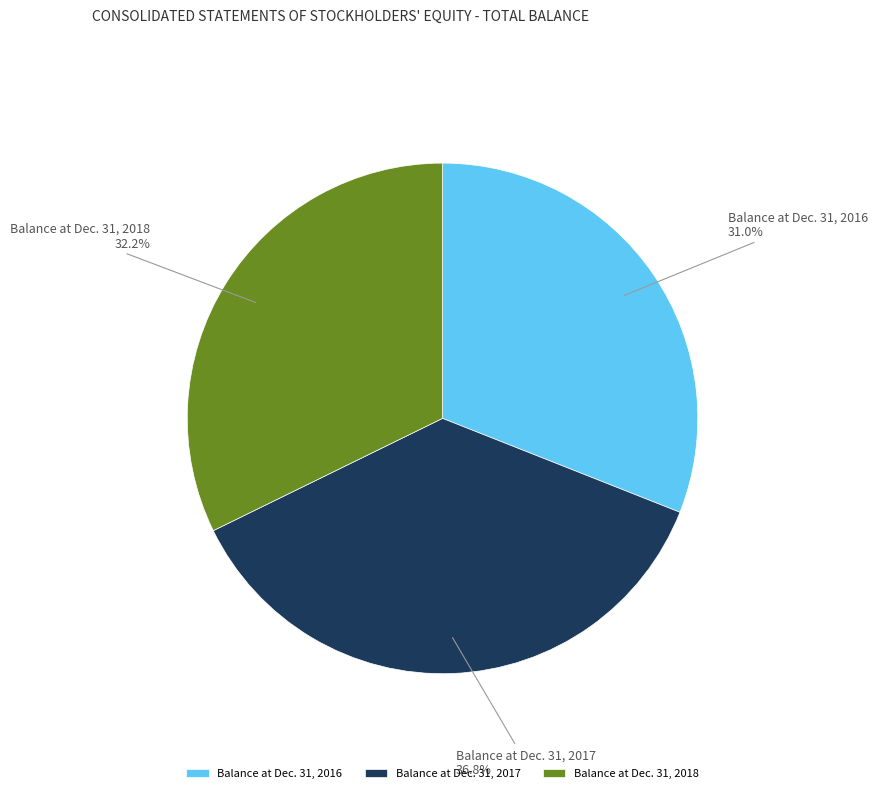

What percentage is the Balance at Dec. 31, 2016 slice, to the nearest percent?

31%